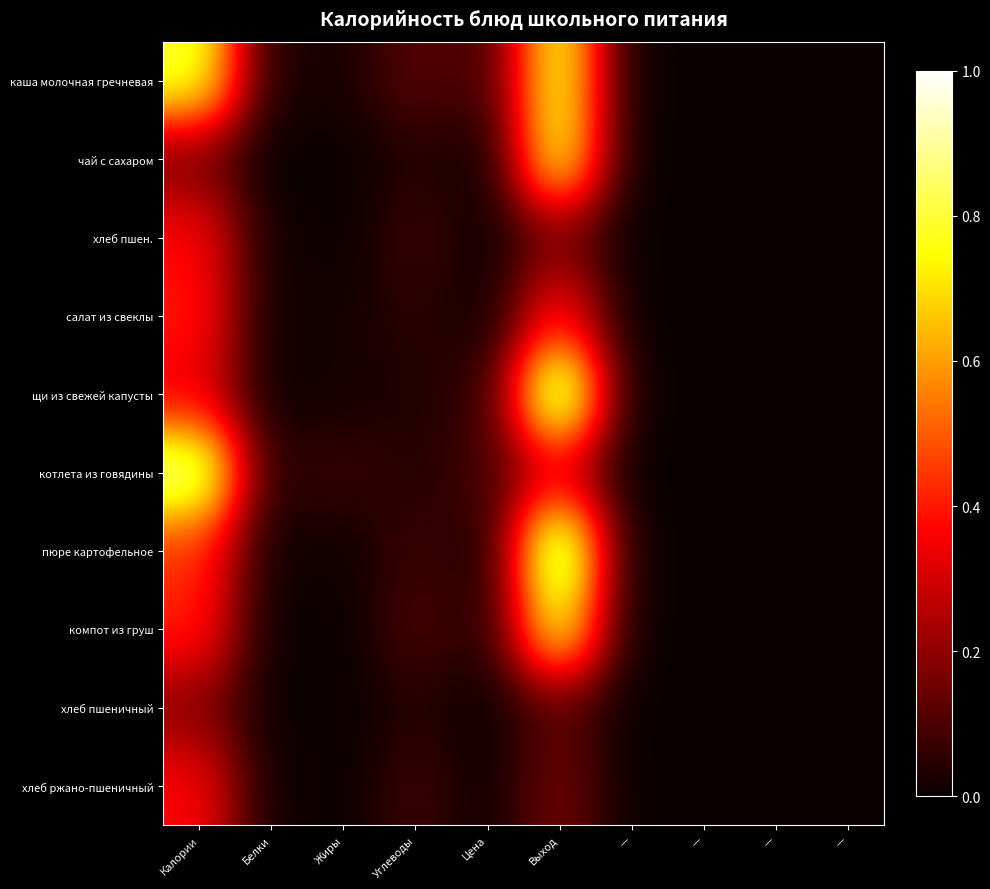

Between — and Выход, which is larger?

Выход